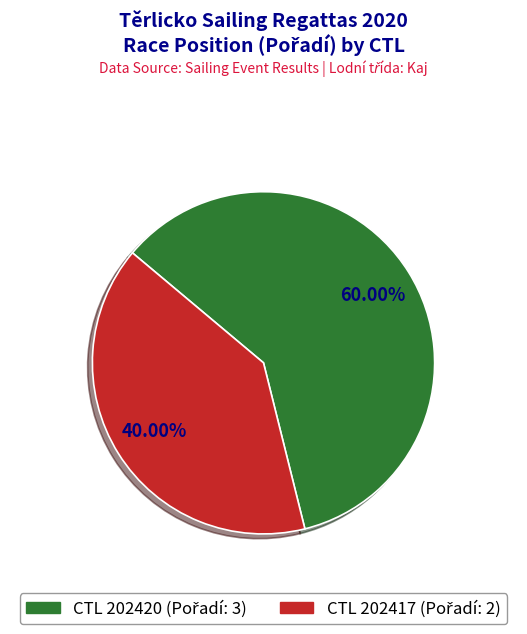

Does any single category account for the majority?

Yes